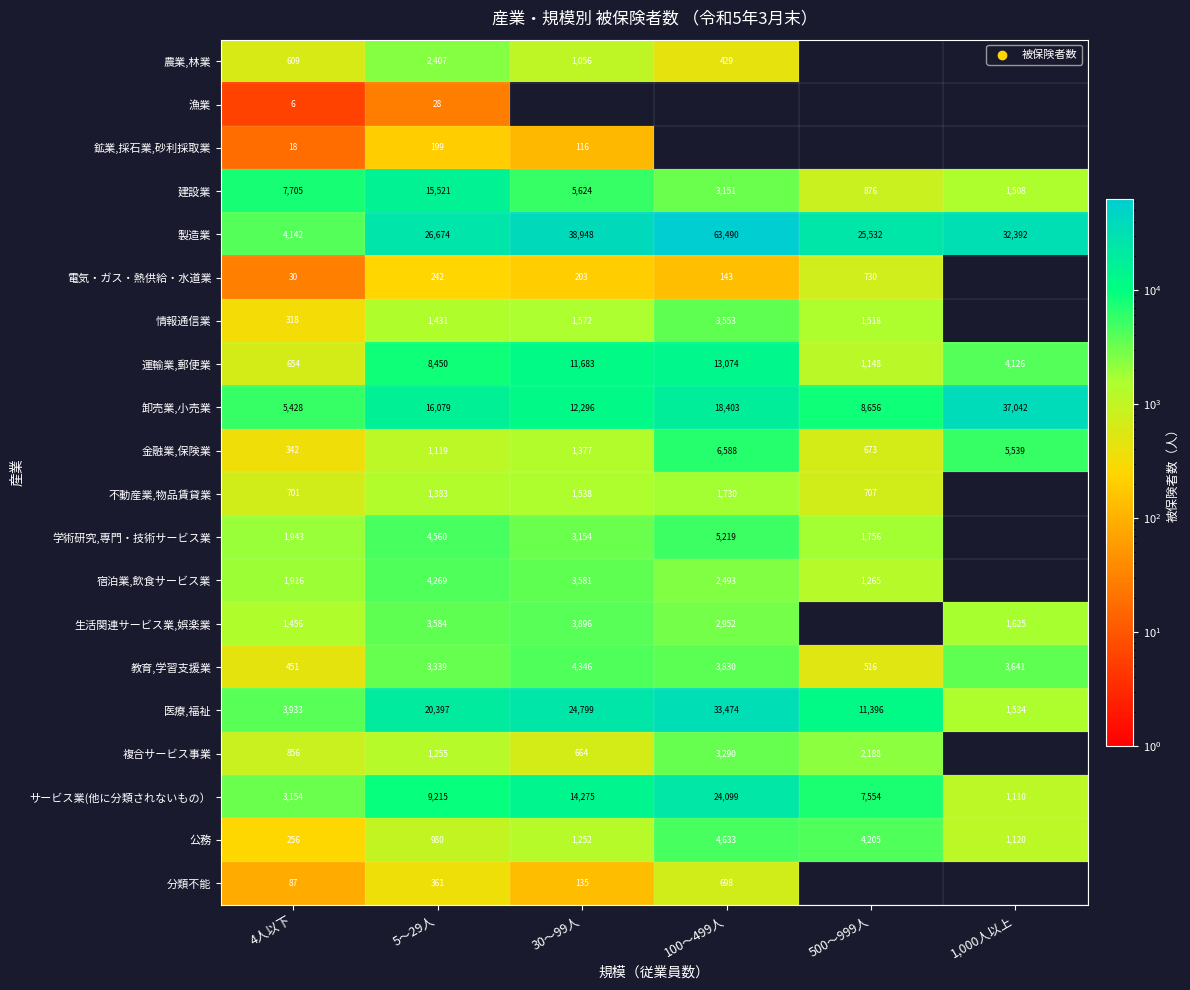

Is the value of 卸売業,小売業 at 5～29人 greater than the value of 製造業 at 30～99人?

No